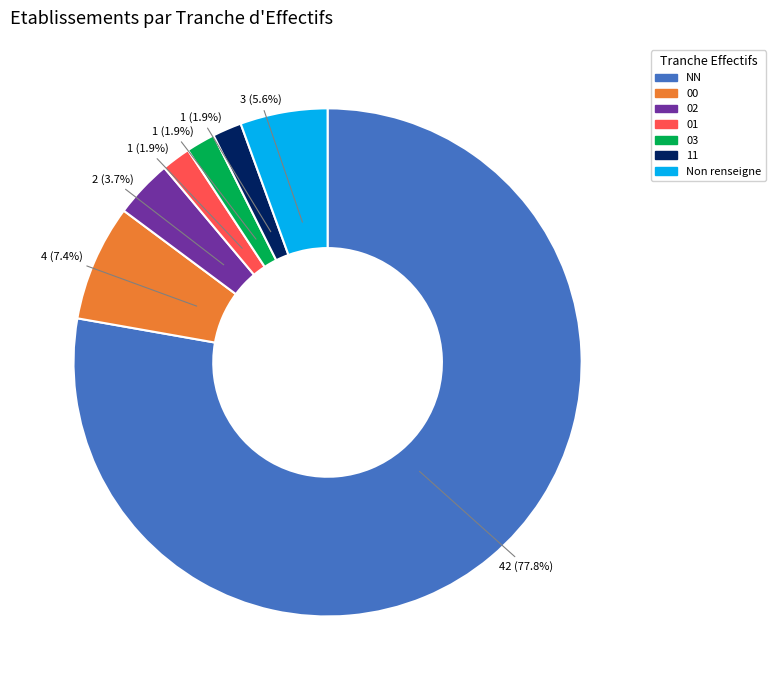

Is there a majority slice in this chart?

Yes